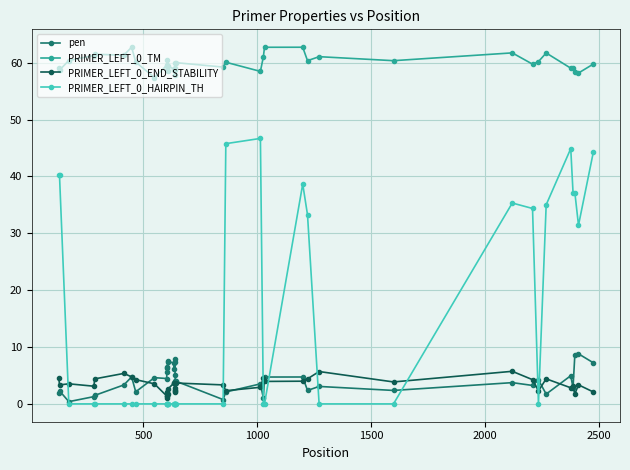

Is this an area chart (filled region under the line)?

No